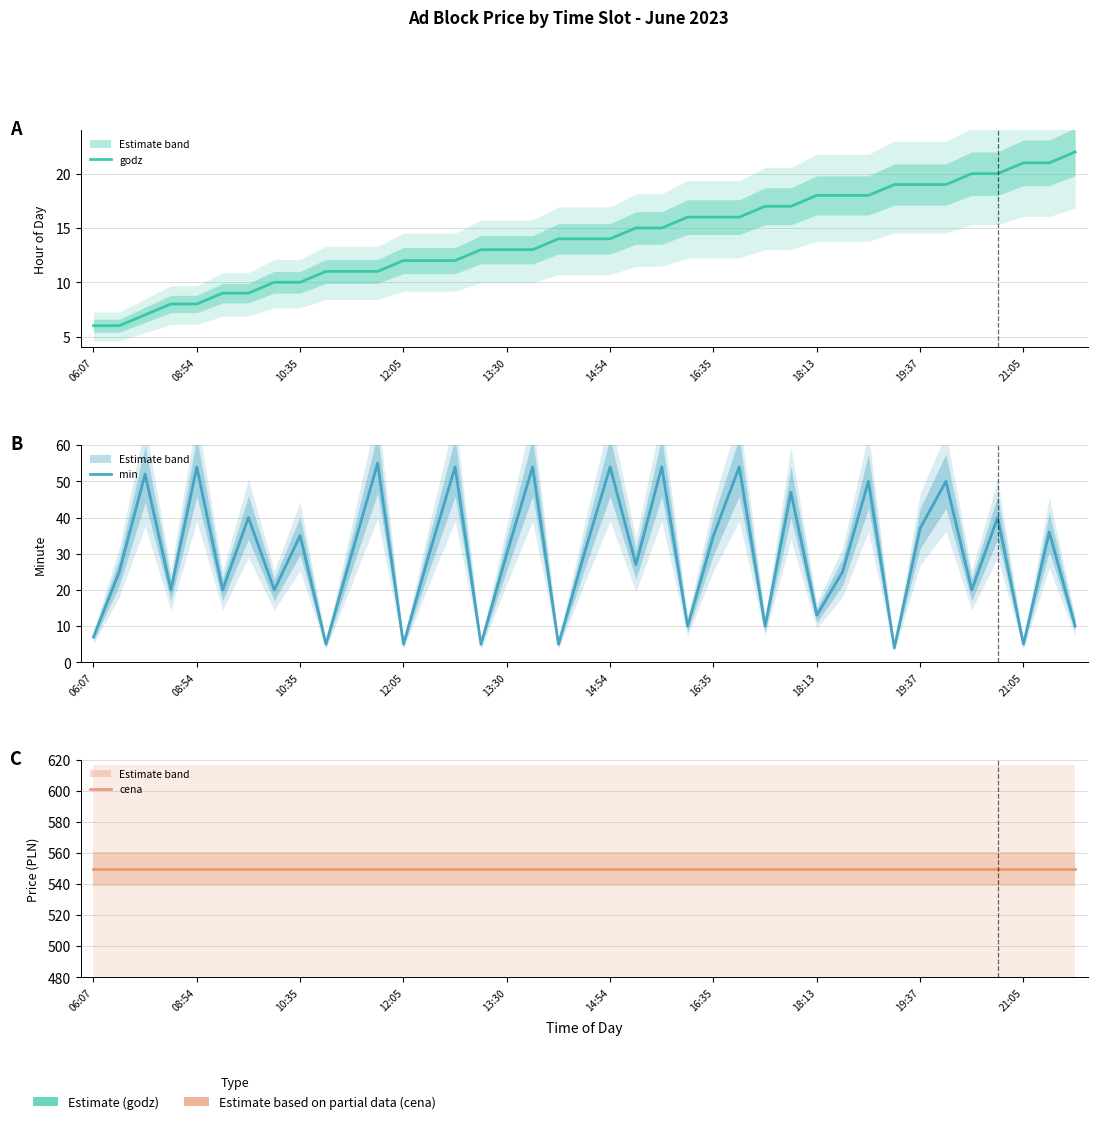

At which category is the sum across all series the highest?

25